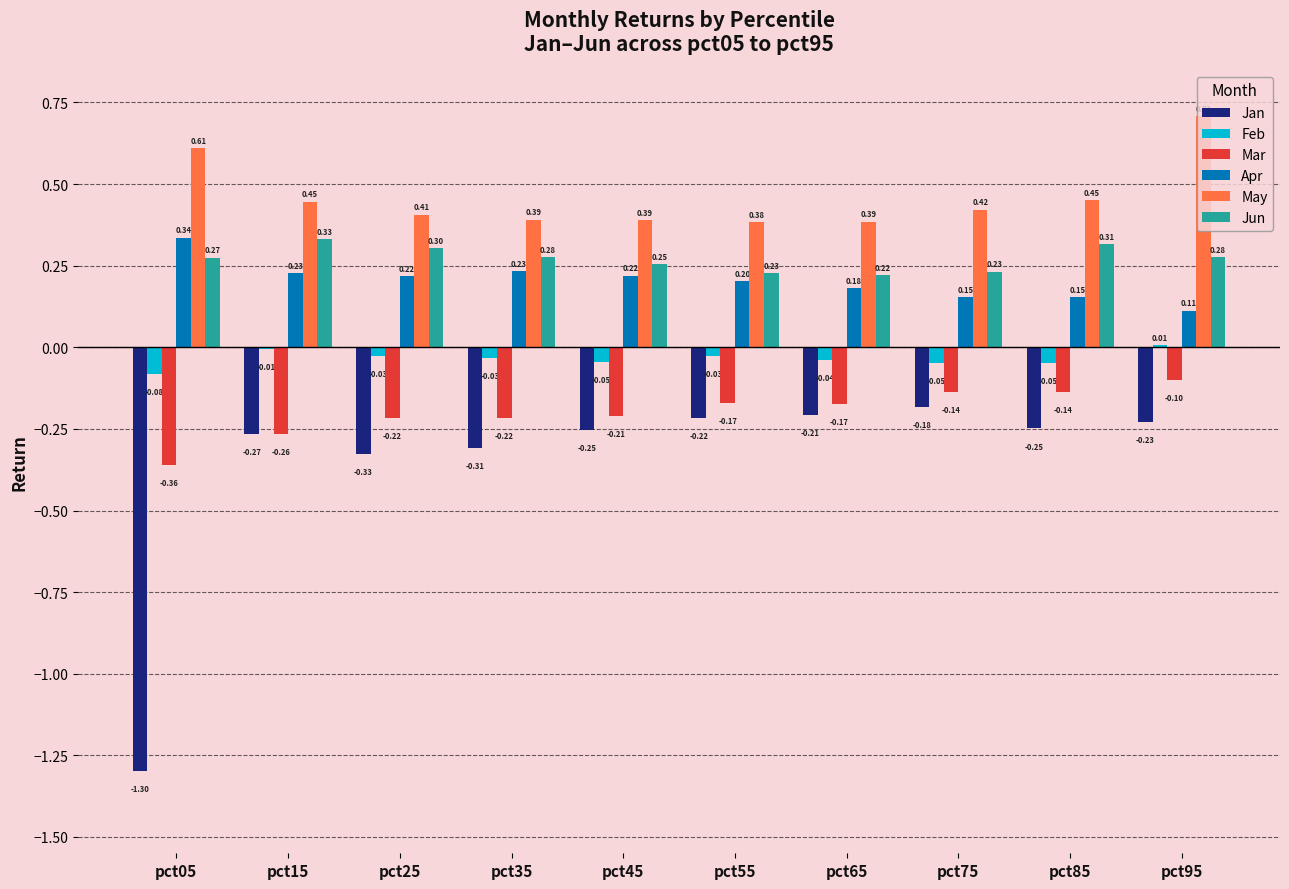

Which series has the largest total across all categories?

May